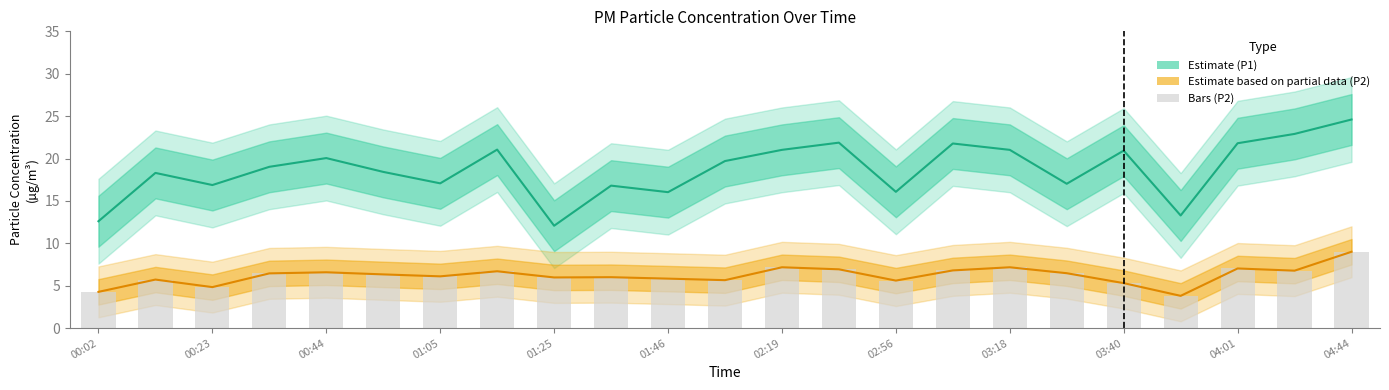

What is the sum of all P2 (Partial) values?

142.5